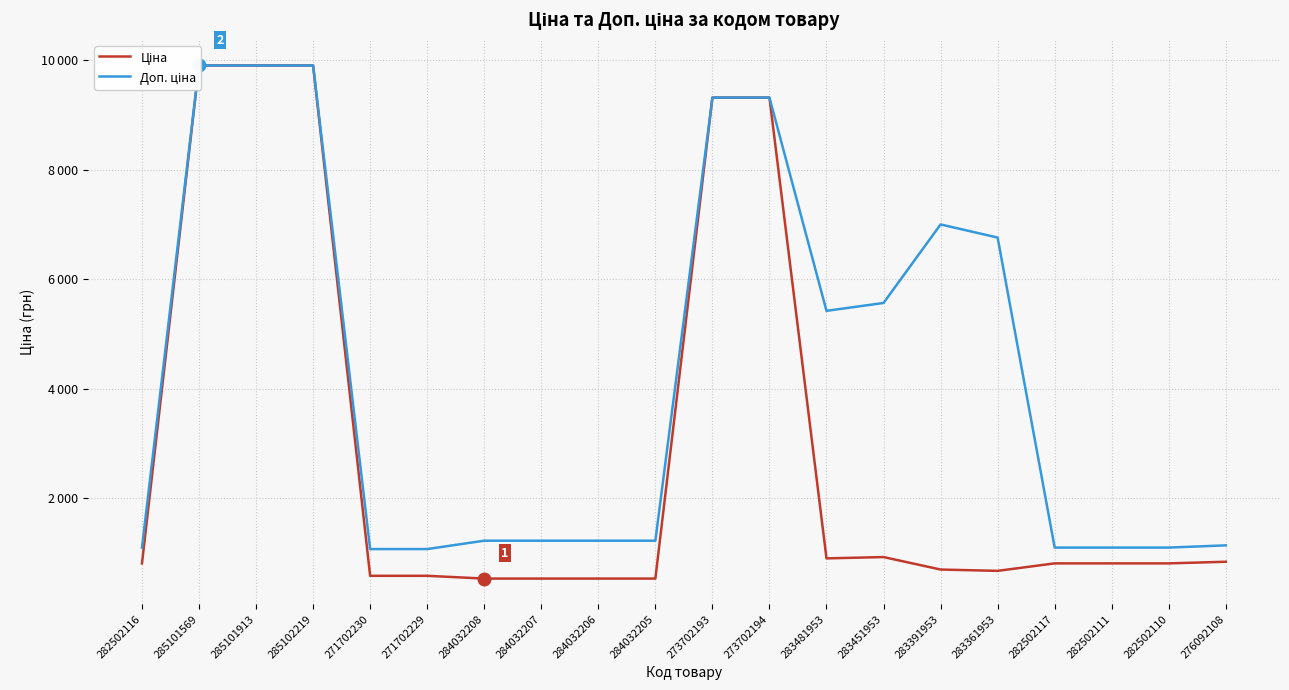

Read the Ціна value at 276092108.

842.8